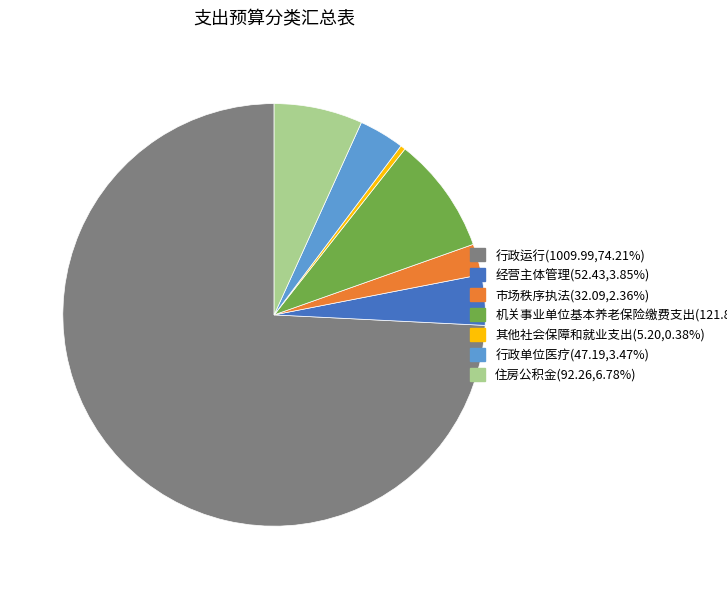

Approximately how many times larger is the value at 行政单位医疗(47.19,3.47%) compared to 其他社会保障和就业支出(5.20,0.38%)?

9.1